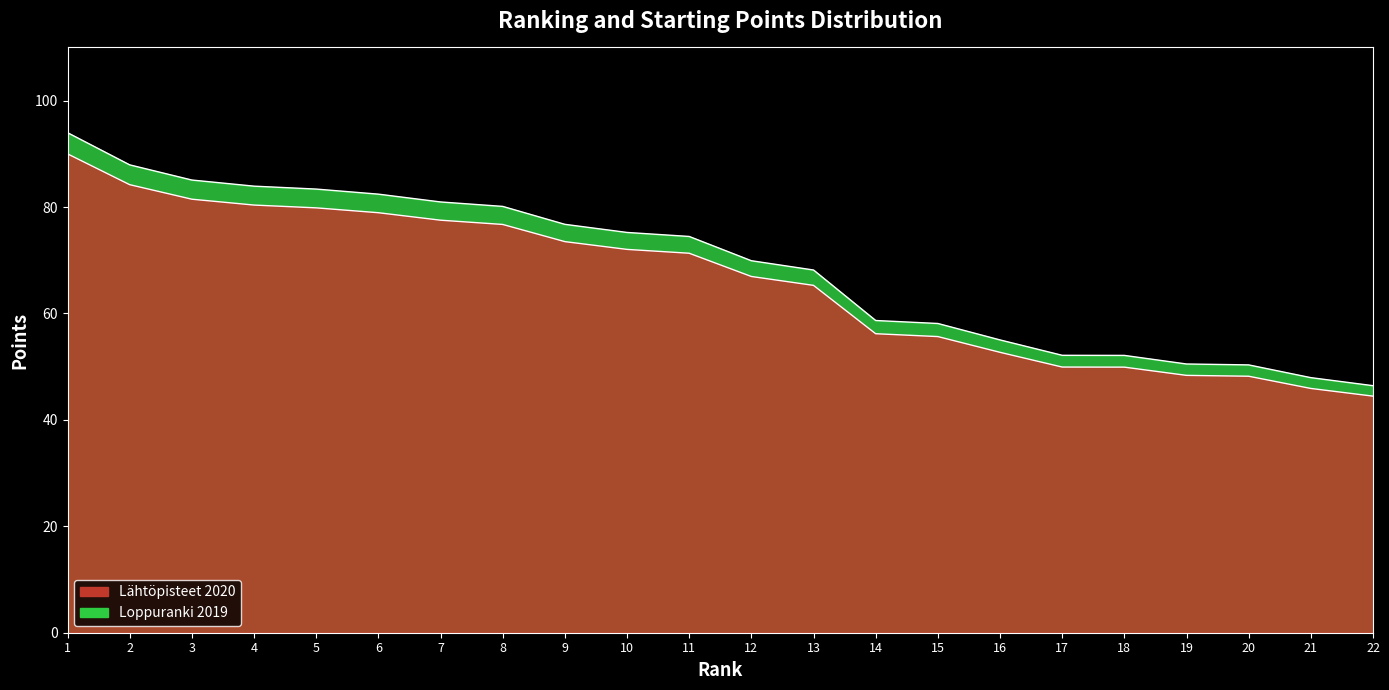

What is the greatest value displayed?

94.0